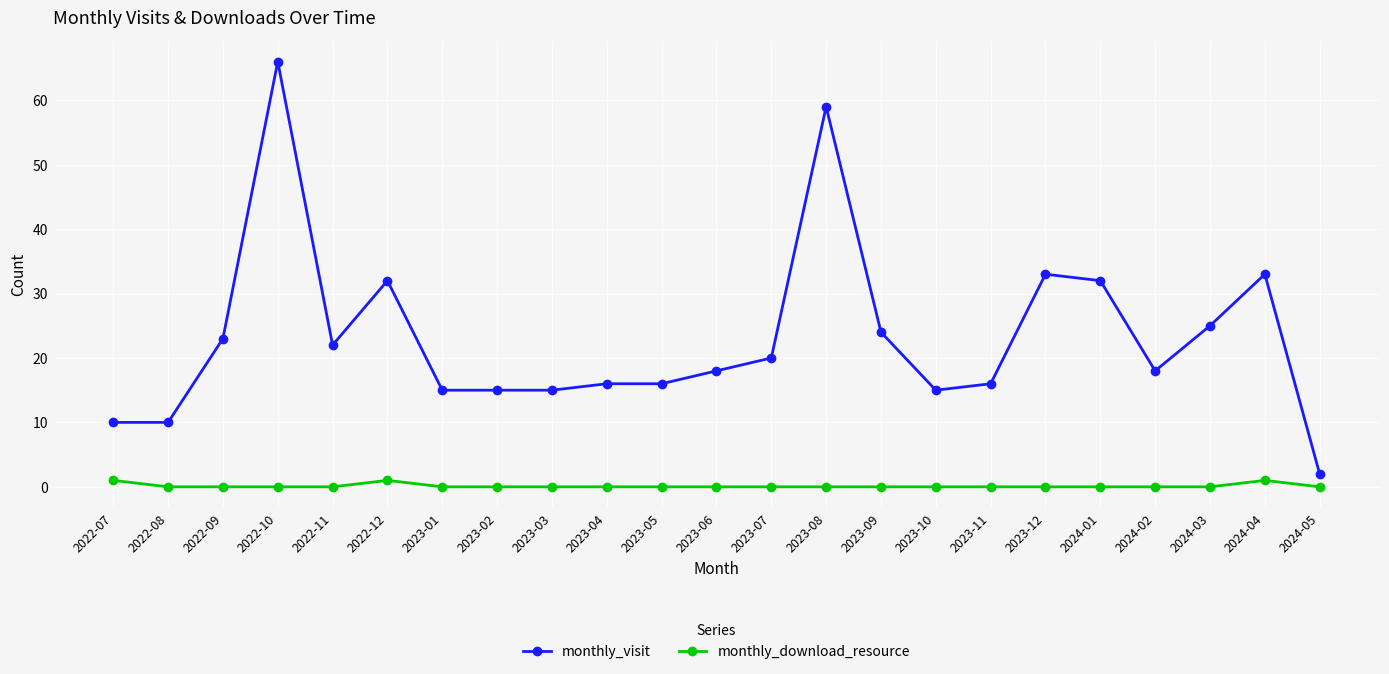

Which series changed the most between 2022-09 and 2023-08?

monthly_visit